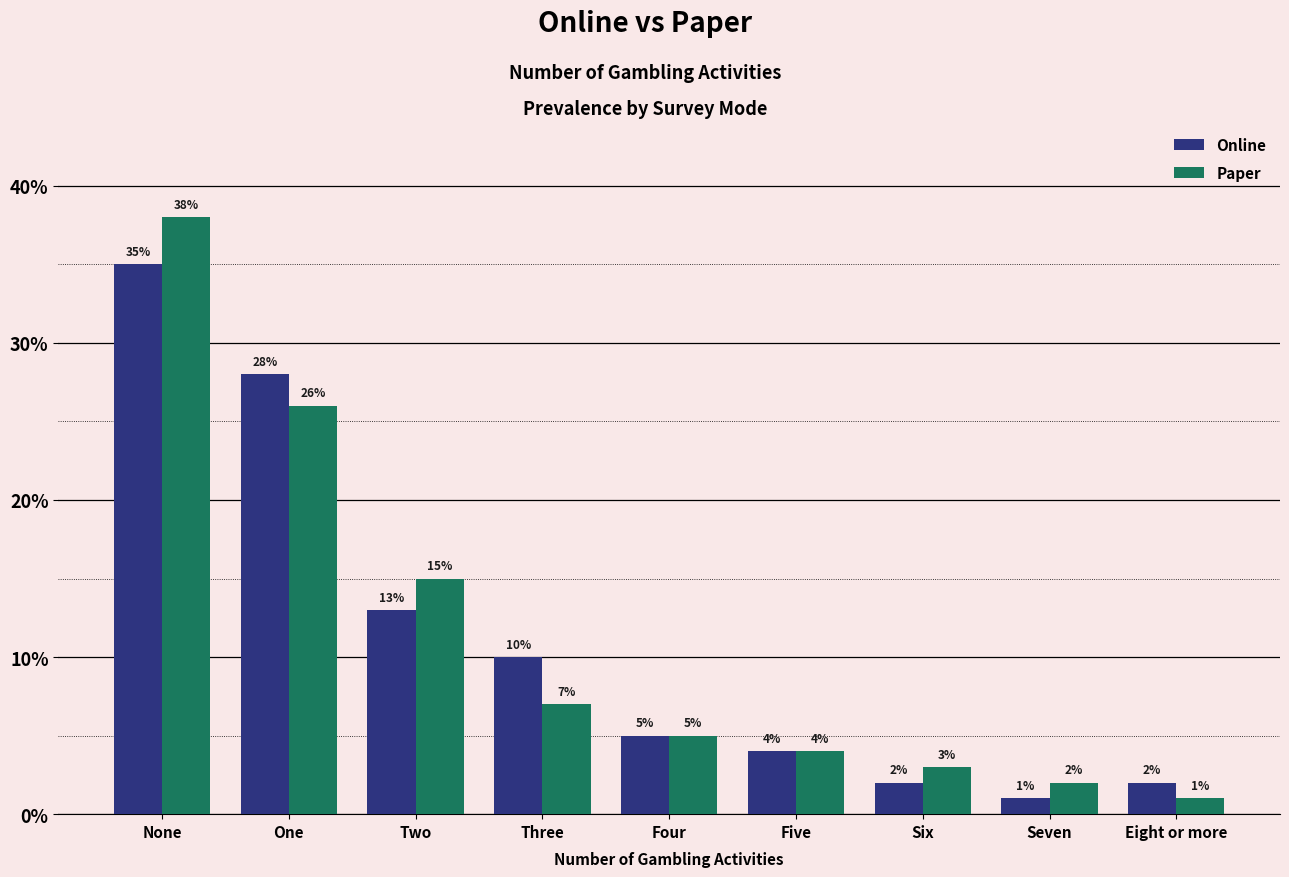

Reading left to right, what are all the values shown in this chart?

Online: None=35	One=28	Two=13	Three=10	Four=5	Five=4	Six=2	Seven=1	Eight or more=2
Paper: None=38	One=26	Two=15	Three=7	Four=5	Five=4	Six=3	Seven=2	Eight or more=1